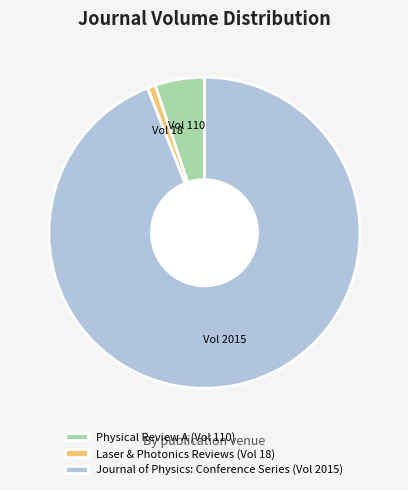

Is there any slice that represents more than half of the pie?

Yes